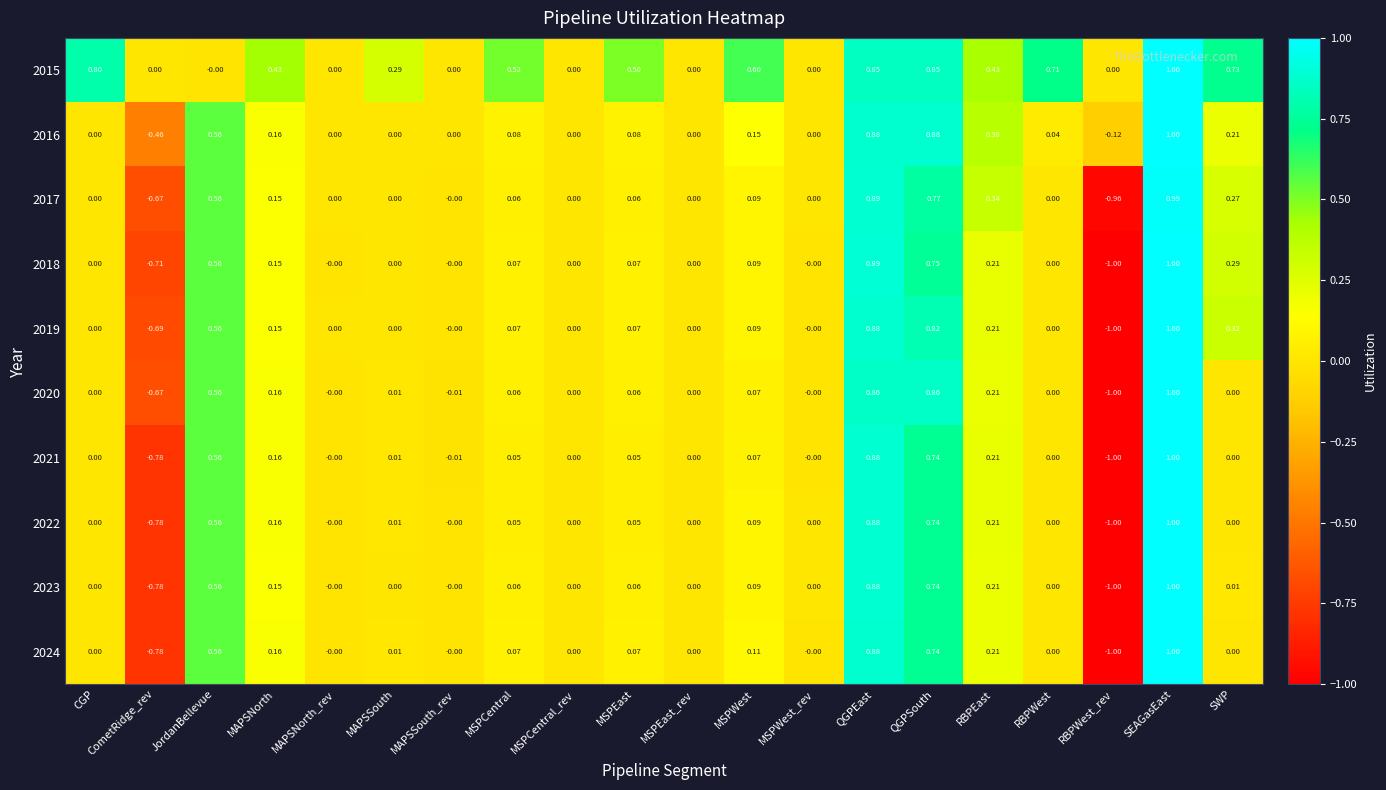

At which category is the sum across all series the highest?

SEAGasEast